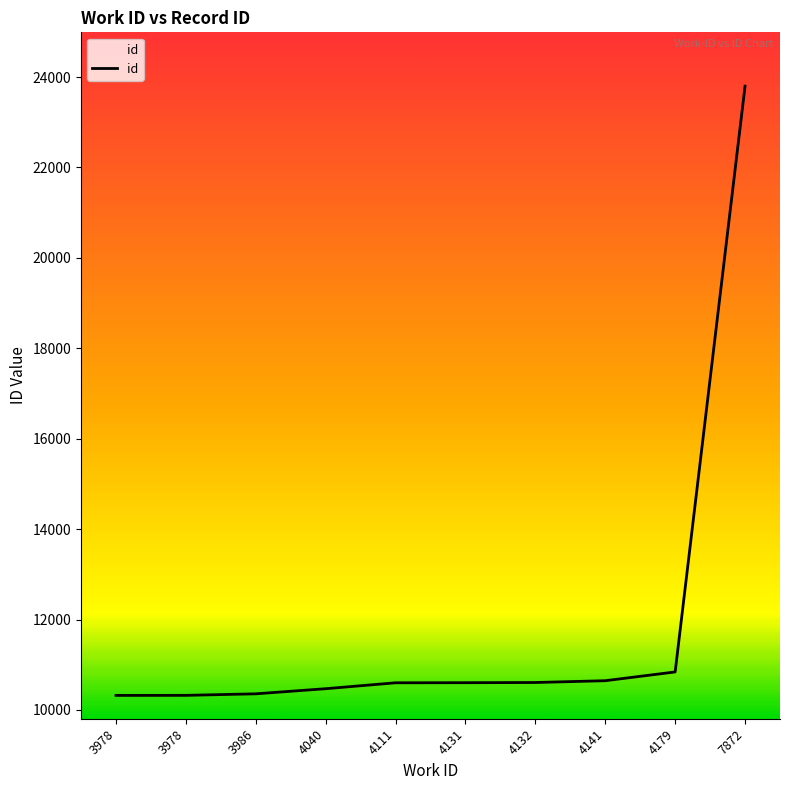

Does the chart display data point markers on the line(s)?

No